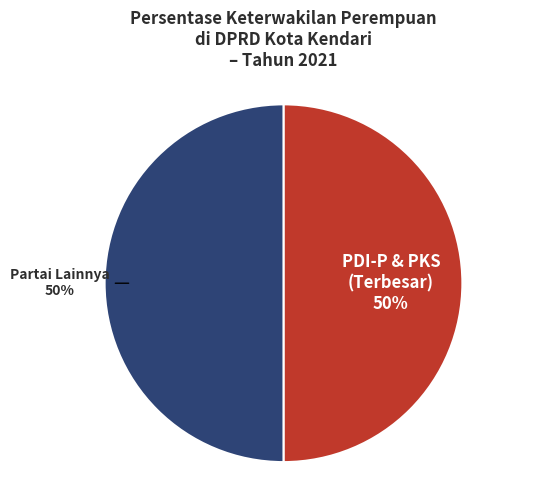

To the nearest percent, what is the average slice percentage?

50%